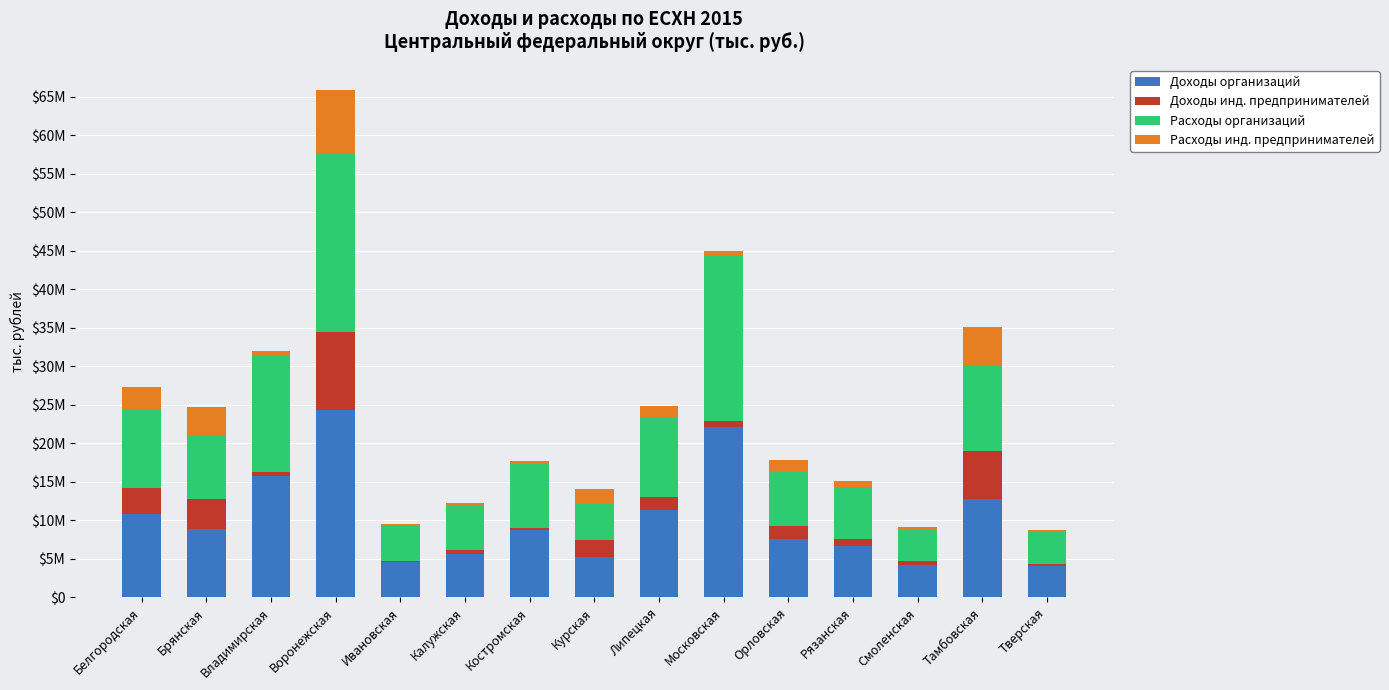

List the series in order of their peak value, highest first.

Доходы организаций, Расходы организаций, Доходы инд. предпринимателей, Расходы инд. предпринимателей